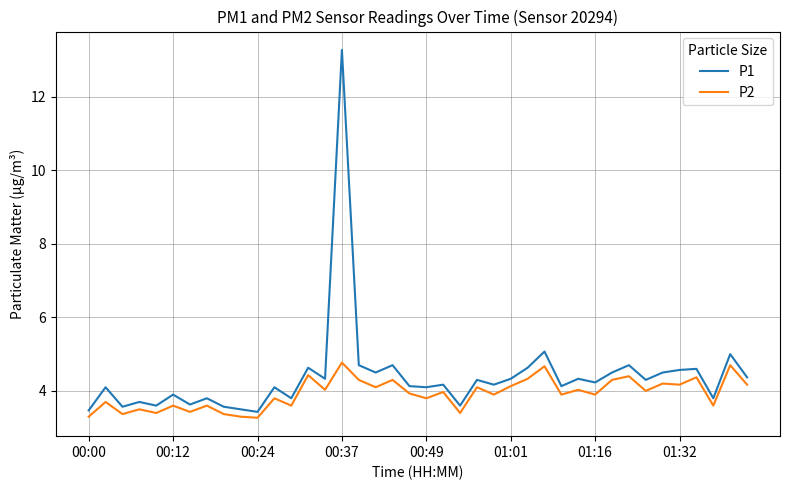

What is the smallest value displayed?

3.3